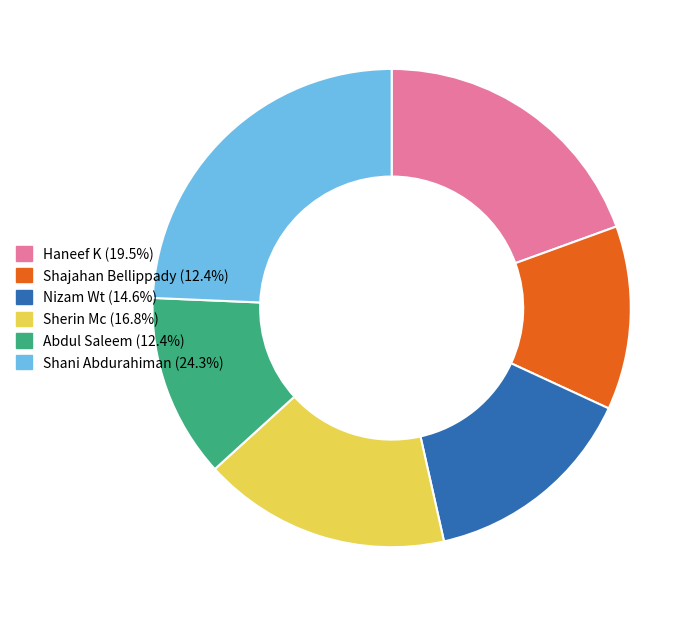

Combined, do Abdul Saleem and Haneef K account for over 50%?

No